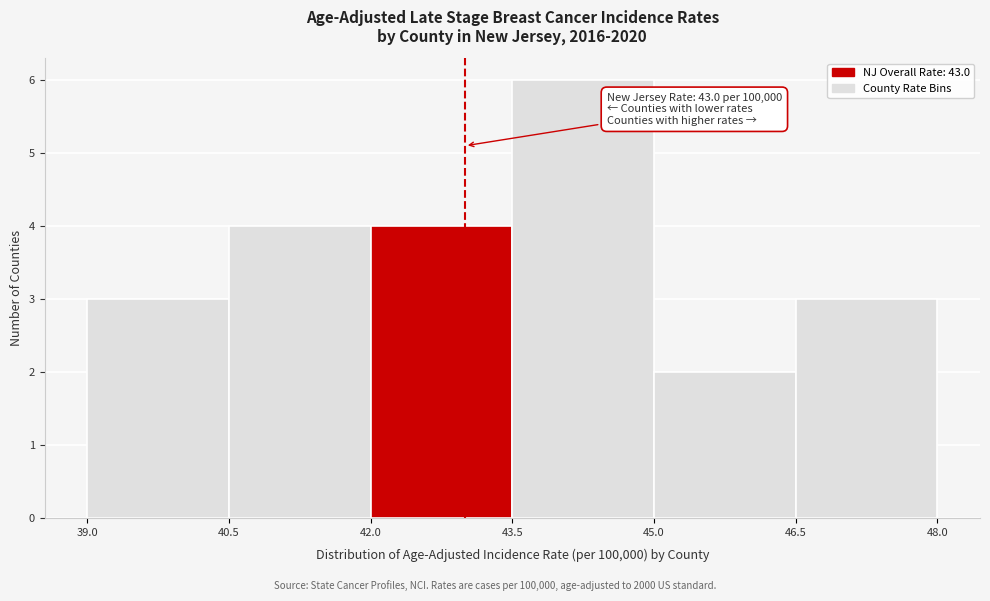

Over which range of the x-axis is the bar tallest?

43.5 to 45.0